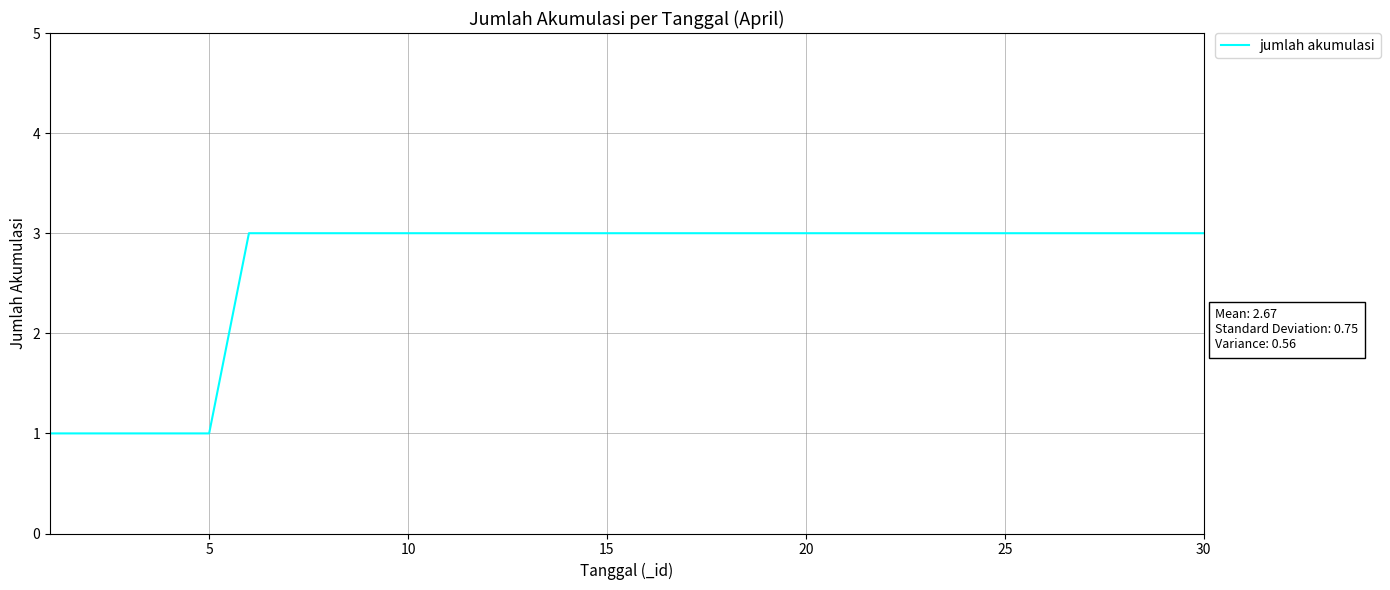

What is the greatest value displayed?

3